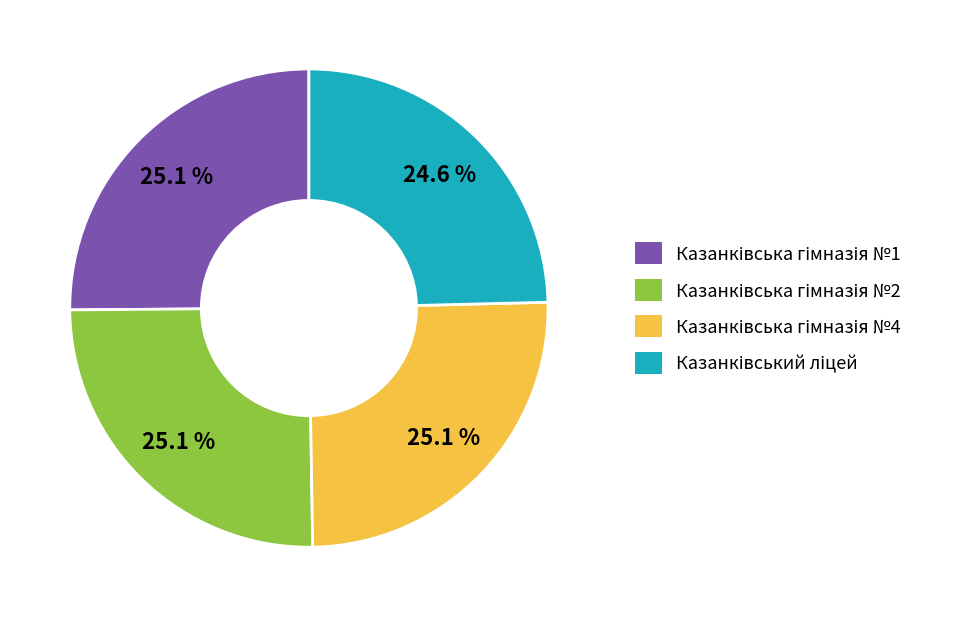

Is there any slice that represents more than half of the pie?

No